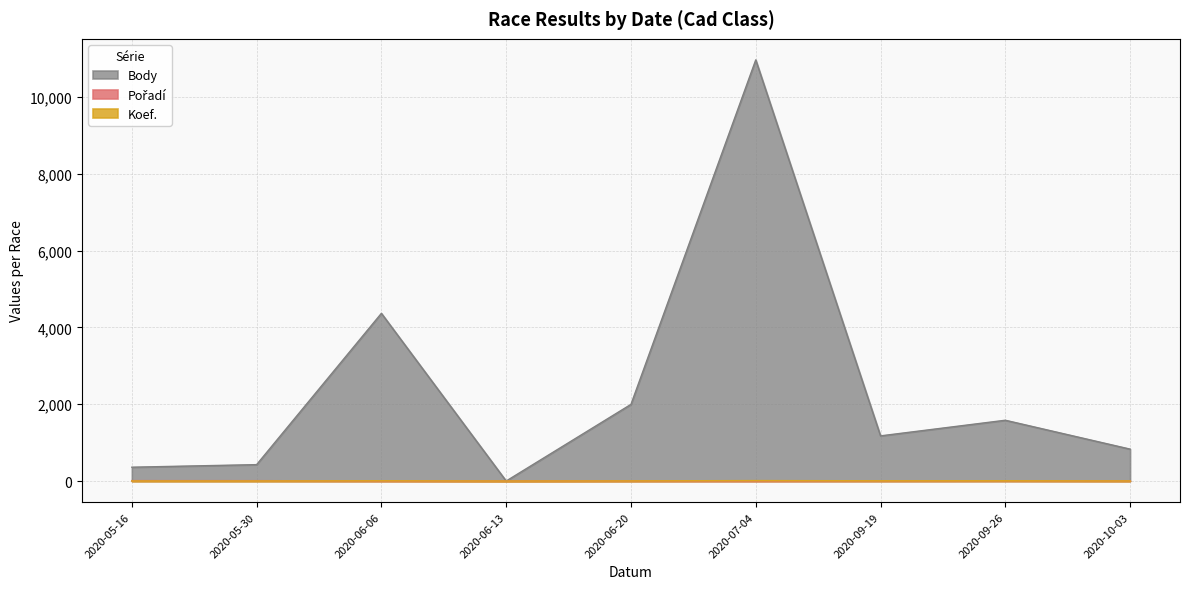

What is the sum of all Pořadí values?

48